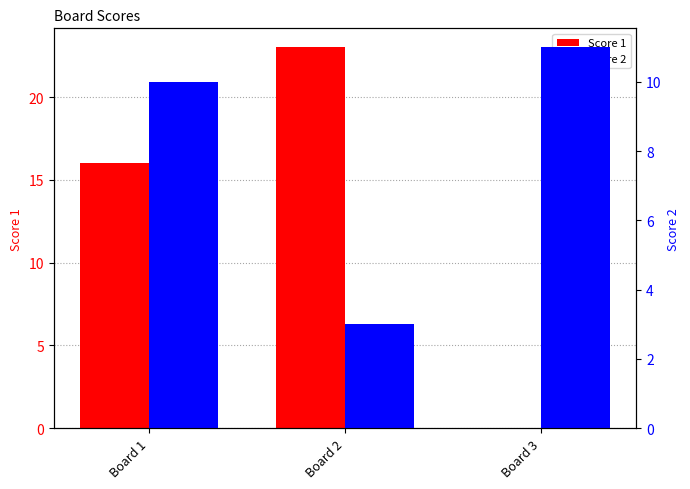

True or false: Score 2 has a value of 15 at Board 1.

False